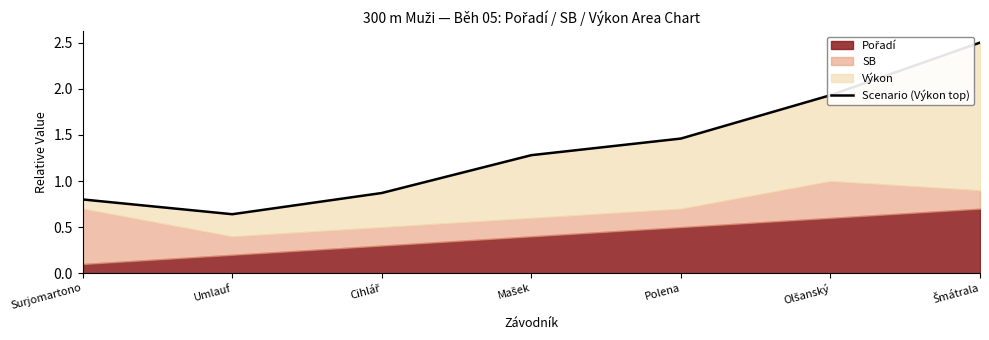

True or false: the data has more than 0 interior local peaks.

False